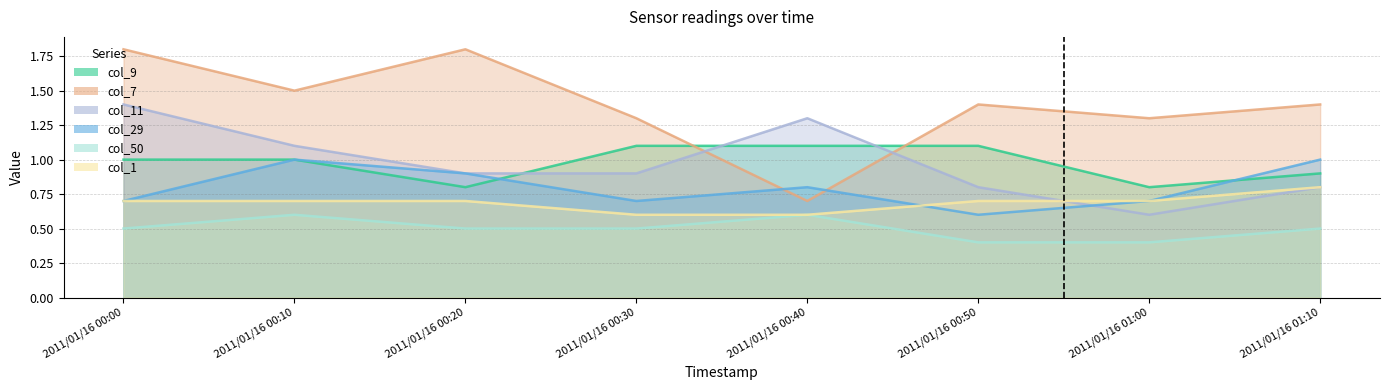

True or false: col_29 and col_50 cross at least once.

False